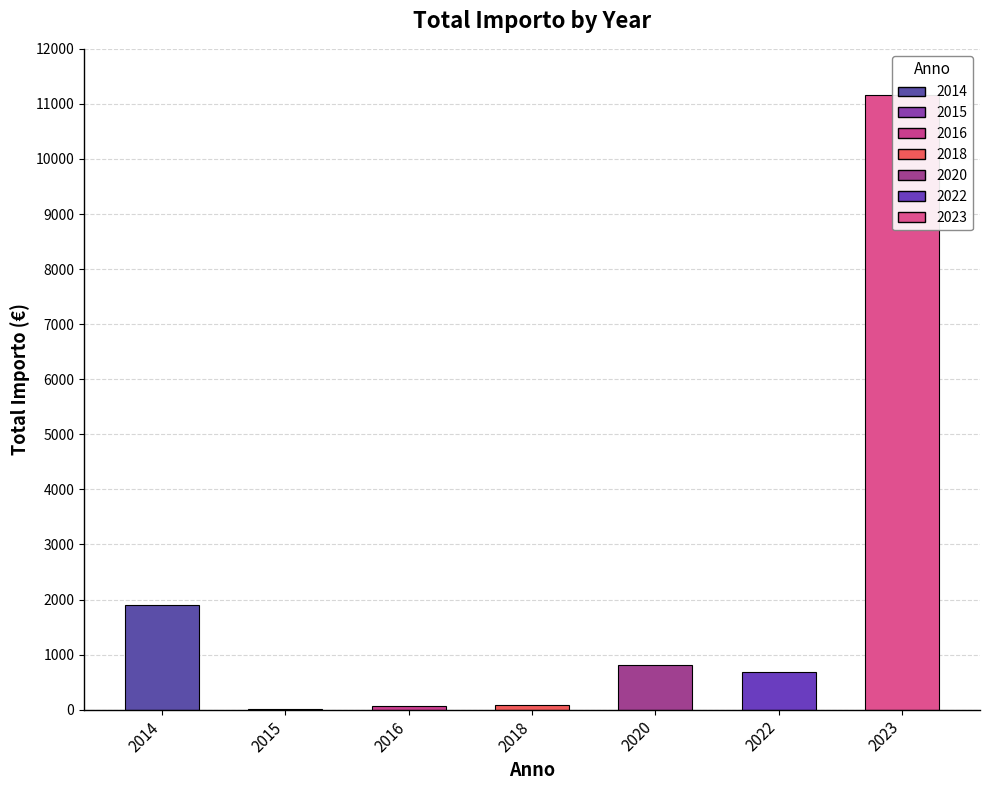

Reading left to right, extract all data points from this chart.

2014=1894.1	2015=8.8	2016=73.6	2018=92.4	2020=815.2	2022=692.0	2023=11156.6